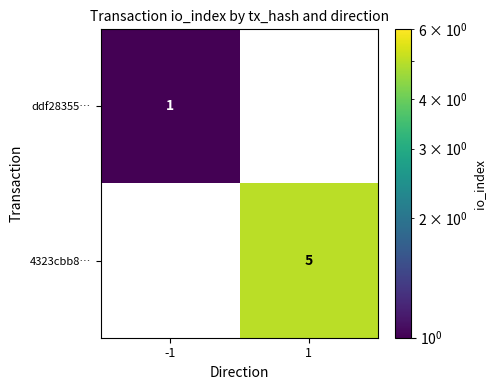

How many data points does each series have?

2